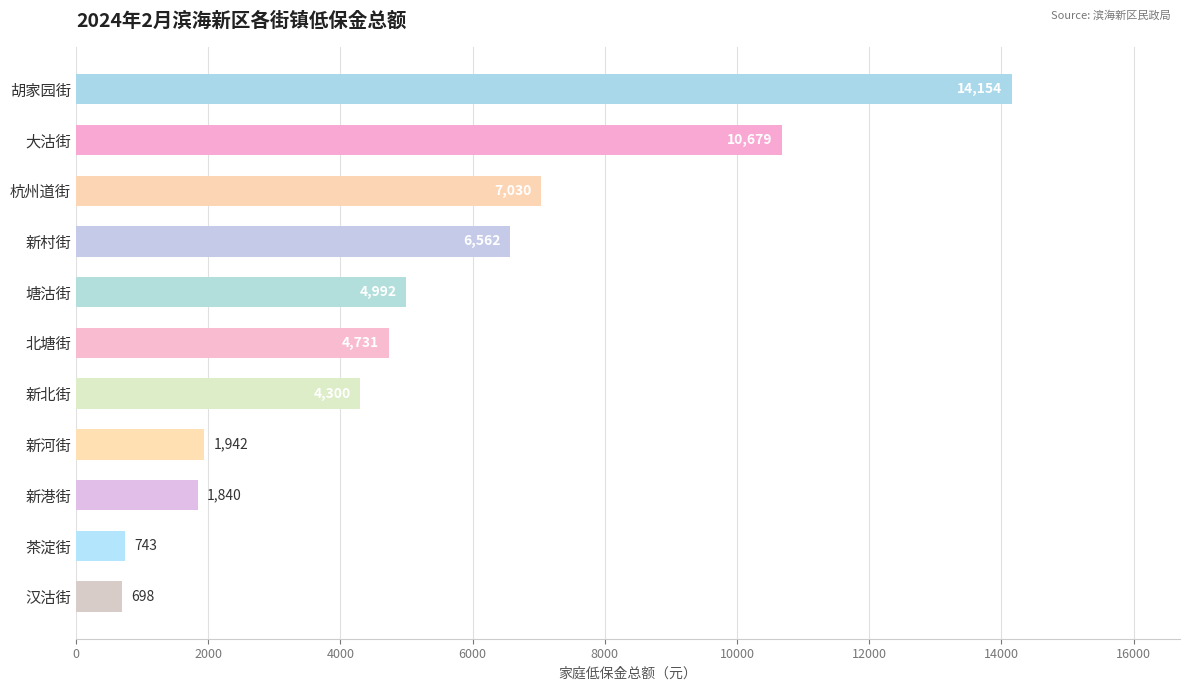

Rank the categories by value from lowest to highest.

汉沽街, 茶淀街, 新港街, 新河街, 新北街, 北塘街, 塘沽街, 新村街, 杭州道街, 大沽街, 胡家园街